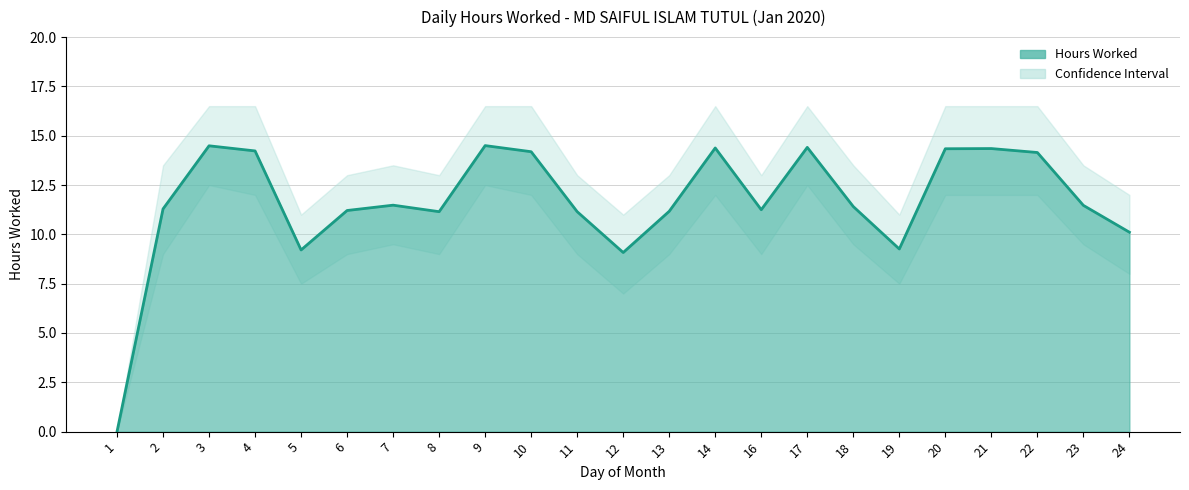

What is the greatest value displayed?

16.5